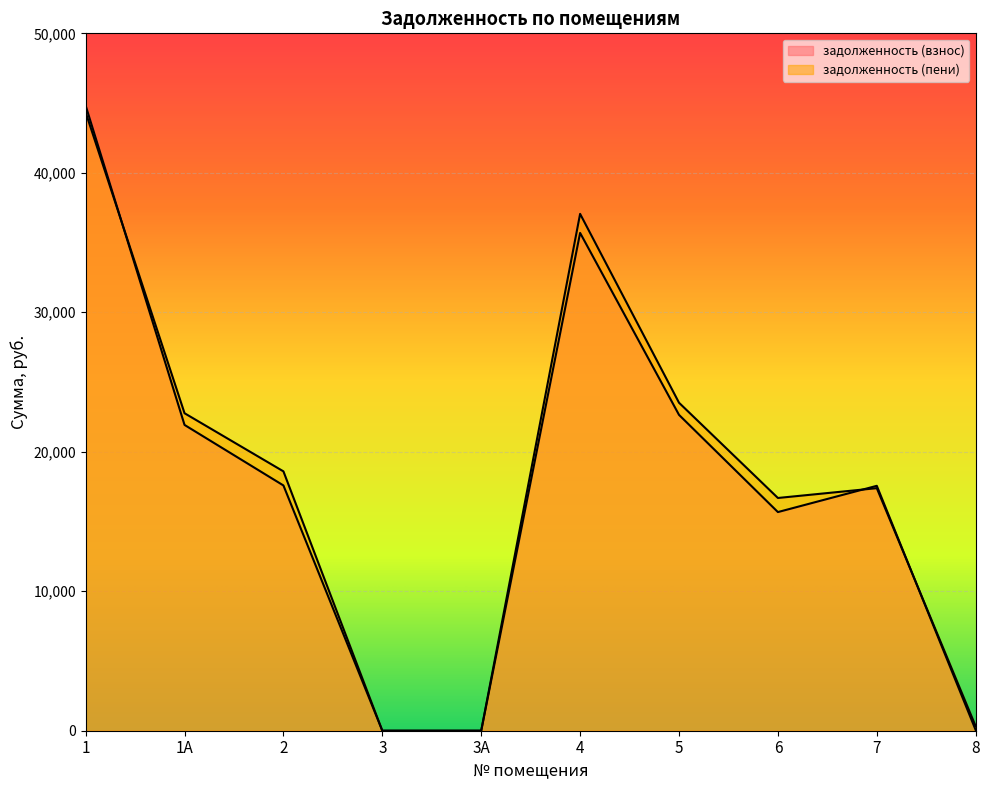

Which label corresponds to the largest value in the chart?

1